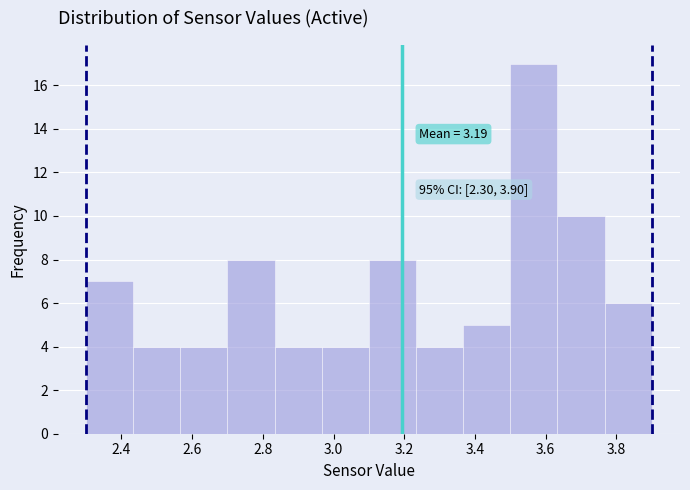

Over which range of the x-axis is the bar tallest?

3.50 to 3.64